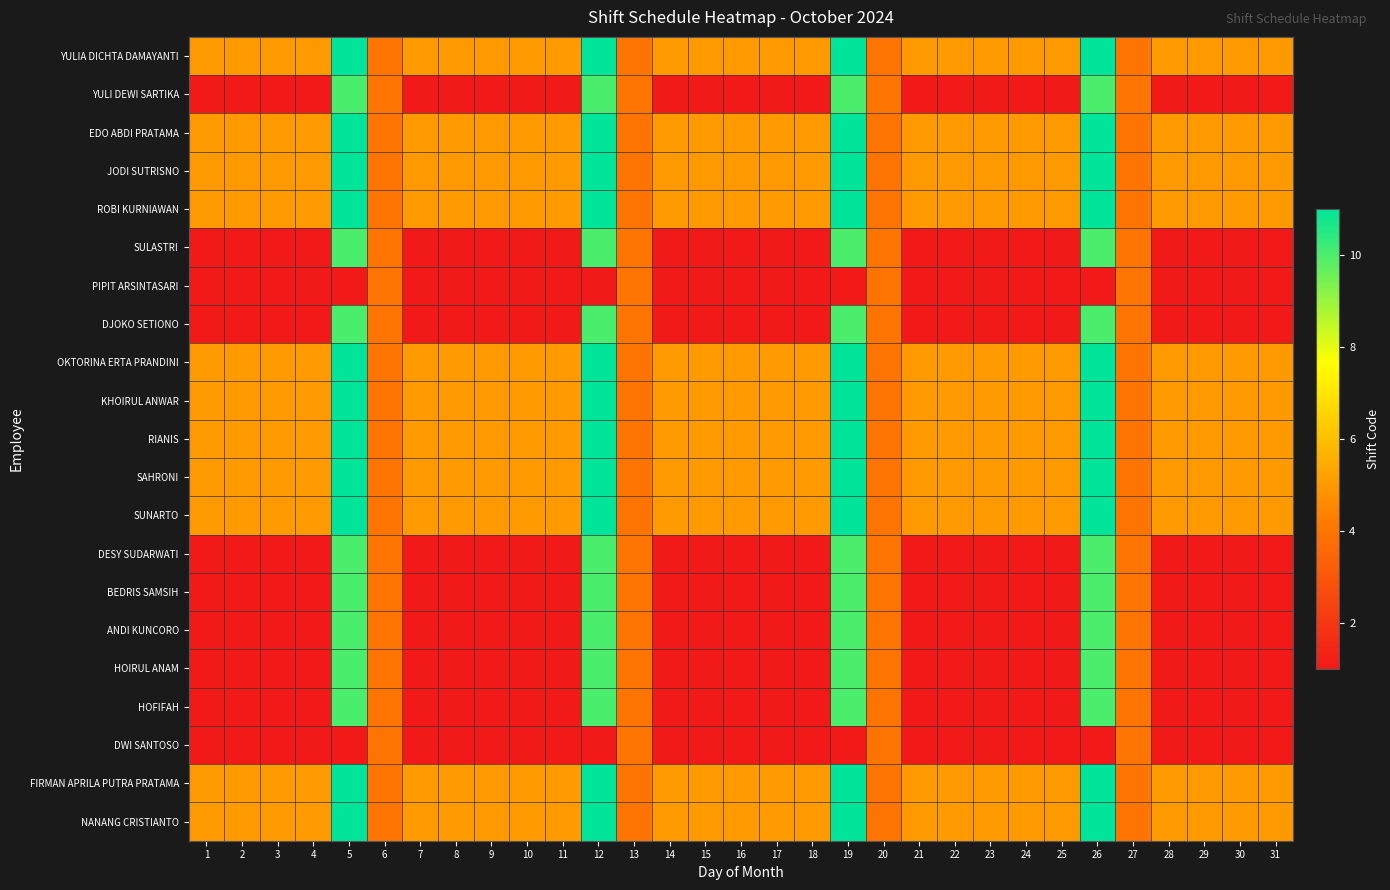

Reading left to right, transcribe all the data shown in this chart.

YULIA DICHTA DAMAYANTI: 1=5	2=5	3=5	4=5	5=11	6=4	7=5	8=5	9=5	10=5	11=5	12=11	13=4	14=5	15=5	16=5	17=5	18=5	19=11	20=4	21=5	22=5	23=5	24=5	25=5	26=11	27=4	28=5	29=5	30=5	31=5
YULI DEWI SARTIKA: 1=1	2=1	3=1	4=1	5=10	6=4	7=1	8=1	9=1	10=1	11=1	12=10	13=4	14=1	15=1	16=1	17=1	18=1	19=10	20=4	21=1	22=1	23=1	24=1	25=1	26=10	27=4	28=1	29=1	30=1	31=1
EDO ABDI PRATAMA: 1=5	2=5	3=5	4=5	5=11	6=4	7=5	8=5	9=5	10=5	11=5	12=11	13=4	14=5	15=5	16=5	17=5	18=5	19=11	20=4	21=5	22=5	23=5	24=5	25=5	26=11	27=4	28=5	29=5	30=5	31=5
JODI SUTRISNO: 1=5	2=5	3=5	4=5	5=11	6=4	7=5	8=5	9=5	10=5	11=5	12=11	13=4	14=5	15=5	16=5	17=5	18=5	19=11	20=4	21=5	22=5	23=5	24=5	25=5	26=11	27=4	28=5	29=5	30=5	31=5
ROBI KURNIAWAN: 1=5	2=5	3=5	4=5	5=11	6=4	7=5	8=5	9=5	10=5	11=5	12=11	13=4	14=5	15=5	16=5	17=5	18=5	19=11	20=4	21=5	22=5	23=5	24=5	25=5	26=11	27=4	28=5	29=5	30=5	31=5
SULASTRI: 1=1	2=1	3=1	4=1	5=10	6=4	7=1	8=1	9=1	10=1	11=1	12=10	13=4	14=1	15=1	16=1	17=1	18=1	19=10	20=4	21=1	22=1	23=1	24=1	25=1	26=10	27=4	28=1	29=1	30=1	31=1
PIPIT ARSINTASARI: 1=1	2=1	3=1	4=1	5=1	6=4	7=1	8=1	9=1	10=1	11=1	12=1	13=4	14=1	15=1	16=1	17=1	18=1	19=1	20=4	21=1	22=1	23=1	24=1	25=1	26=1	27=4	28=1	29=1	30=1	31=1
DJOKO SETIONO: 1=1	2=1	3=1	4=1	5=10	6=4	7=1	8=1	9=1	10=1	11=1	12=10	13=4	14=1	15=1	16=1	17=1	18=1	19=10	20=4	21=1	22=1	23=1	24=1	25=1	26=10	27=4	28=1	29=1	30=1	31=1
OKTORINA ERTA PRANDINI: 1=5	2=5	3=5	4=5	5=11	6=4	7=5	8=5	9=5	10=5	11=5	12=11	13=4	14=5	15=5	16=5	17=5	18=5	19=11	20=4	21=5	22=5	23=5	24=5	25=5	26=11	27=4	28=5	29=5	30=5	31=5
KHOIRUL ANWAR: 1=5	2=5	3=5	4=5	5=11	6=4	7=5	8=5	9=5	10=5	11=5	12=11	13=4	14=5	15=5	16=5	17=5	18=5	19=11	20=4	21=5	22=5	23=5	24=5	25=5	26=11	27=4	28=5	29=5	30=5	31=5
RIANIS: 1=5	2=5	3=5	4=5	5=11	6=4	7=5	8=5	9=5	10=5	11=5	12=11	13=4	14=5	15=5	16=5	17=5	18=5	19=11	20=4	21=5	22=5	23=5	24=5	25=5	26=11	27=4	28=5	29=5	30=5	31=5
SAHRONI: 1=5	2=5	3=5	4=5	5=11	6=4	7=5	8=5	9=5	10=5	11=5	12=11	13=4	14=5	15=5	16=5	17=5	18=5	19=11	20=4	21=5	22=5	23=5	24=5	25=5	26=11	27=4	28=5	29=5	30=5	31=5
SUNARTO: 1=5	2=5	3=5	4=5	5=11	6=4	7=5	8=5	9=5	10=5	11=5	12=11	13=4	14=5	15=5	16=5	17=5	18=5	19=11	20=4	21=5	22=5	23=5	24=5	25=5	26=11	27=4	28=5	29=5	30=5	31=5
DESY SUDARWATI: 1=1	2=1	3=1	4=1	5=10	6=4	7=1	8=1	9=1	10=1	11=1	12=10	13=4	14=1	15=1	16=1	17=1	18=1	19=10	20=4	21=1	22=1	23=1	24=1	25=1	26=10	27=4	28=1	29=1	30=1	31=1
BEDRIS SAMSIH: 1=1	2=1	3=1	4=1	5=10	6=4	7=1	8=1	9=1	10=1	11=1	12=10	13=4	14=1	15=1	16=1	17=1	18=1	19=10	20=4	21=1	22=1	23=1	24=1	25=1	26=10	27=4	28=1	29=1	30=1	31=1
ANDI KUNCORO: 1=1	2=1	3=1	4=1	5=10	6=4	7=1	8=1	9=1	10=1	11=1	12=10	13=4	14=1	15=1	16=1	17=1	18=1	19=10	20=4	21=1	22=1	23=1	24=1	25=1	26=10	27=4	28=1	29=1	30=1	31=1
HOIRUL ANAM: 1=1	2=1	3=1	4=1	5=10	6=4	7=1	8=1	9=1	10=1	11=1	12=10	13=4	14=1	15=1	16=1	17=1	18=1	19=10	20=4	21=1	22=1	23=1	24=1	25=1	26=10	27=4	28=1	29=1	30=1	31=1
HOFIFAH: 1=1	2=1	3=1	4=1	5=10	6=4	7=1	8=1	9=1	10=1	11=1	12=10	13=4	14=1	15=1	16=1	17=1	18=1	19=10	20=4	21=1	22=1	23=1	24=1	25=1	26=10	27=4	28=1	29=1	30=1	31=1
DWI SANTOSO: 1=1	2=1	3=1	4=1	5=1	6=4	7=1	8=1	9=1	10=1	11=1	12=1	13=4	14=1	15=1	16=1	17=1	18=1	19=1	20=4	21=1	22=1	23=1	24=1	25=1	26=1	27=4	28=1	29=1	30=1	31=1
FIRMAN APRILA PUTRA PRATAMA: 1=5	2=5	3=5	4=5	5=11	6=4	7=5	8=5	9=5	10=5	11=5	12=11	13=4	14=5	15=5	16=5	17=5	18=5	19=11	20=4	21=5	22=5	23=5	24=5	25=5	26=11	27=4	28=5	29=5	30=5	31=5
NANANG CRISTIANTO: 1=5	2=5	3=5	4=5	5=11	6=4	7=5	8=5	9=5	10=5	11=5	12=11	13=4	14=5	15=5	16=5	17=5	18=5	19=11	20=4	21=5	22=5	23=5	24=5	25=5	26=11	27=4	28=5	29=5	30=5	31=5